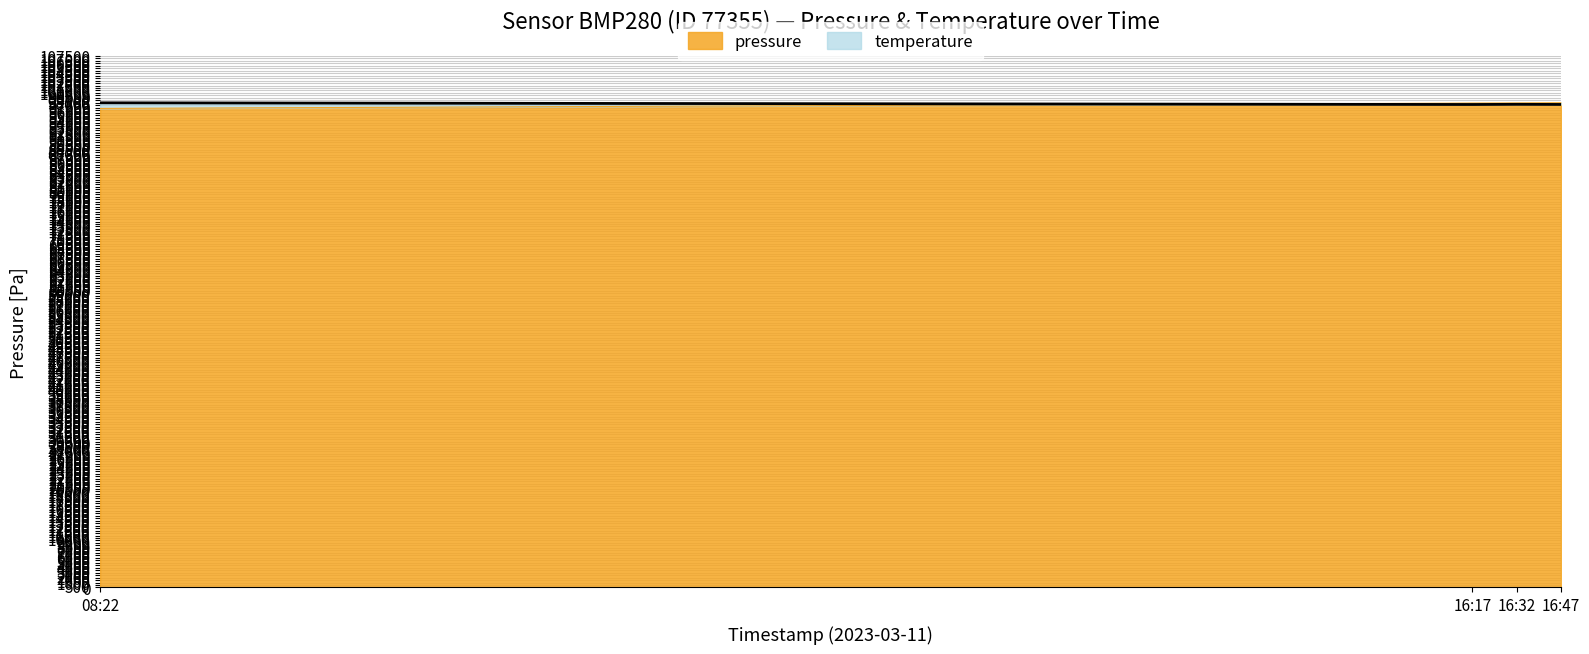

What position from the left is 16:17?

2